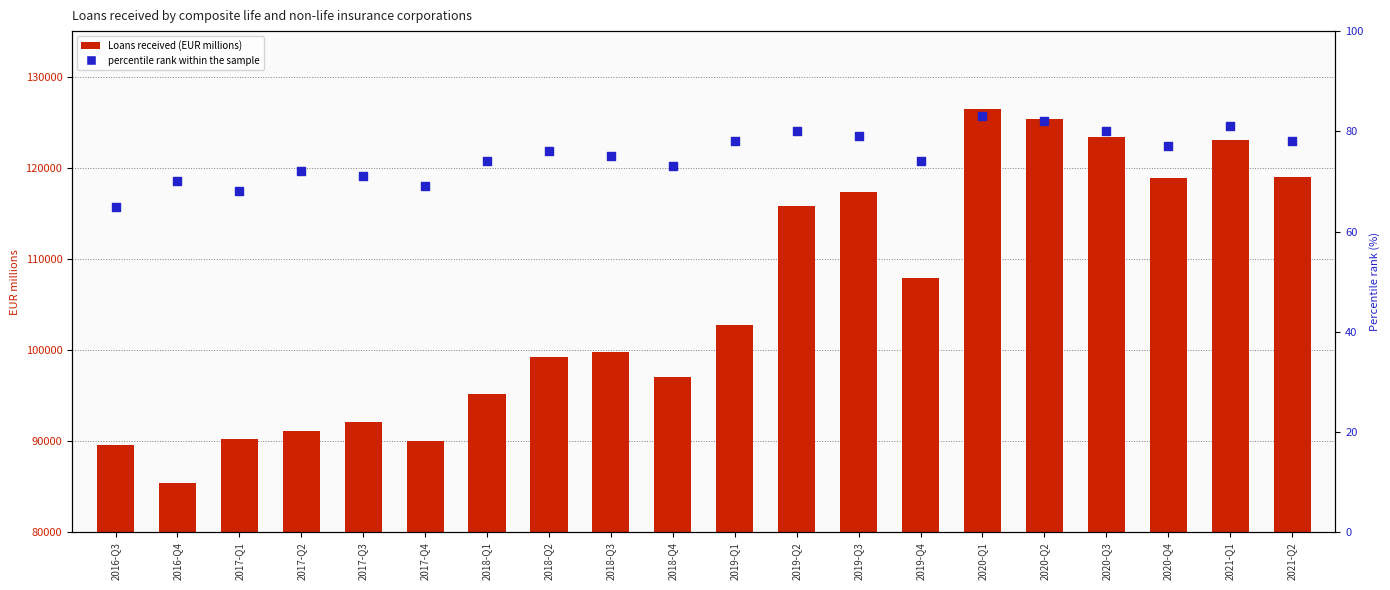

What are all the series names shown in the legend?

Loans received (EUR millions), percentile rank within the sample